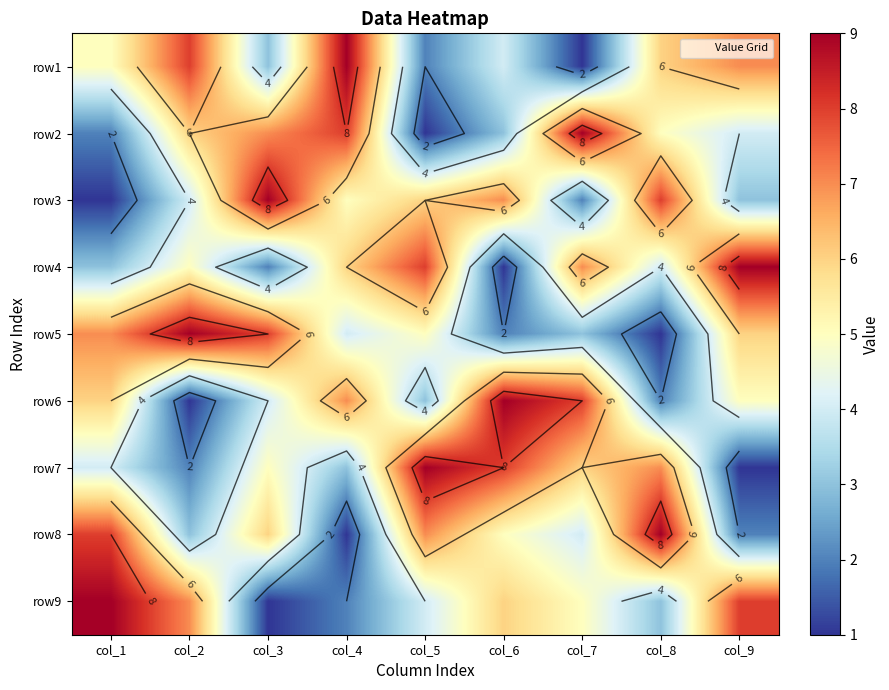

How many values in the row2 series are below 5?

4